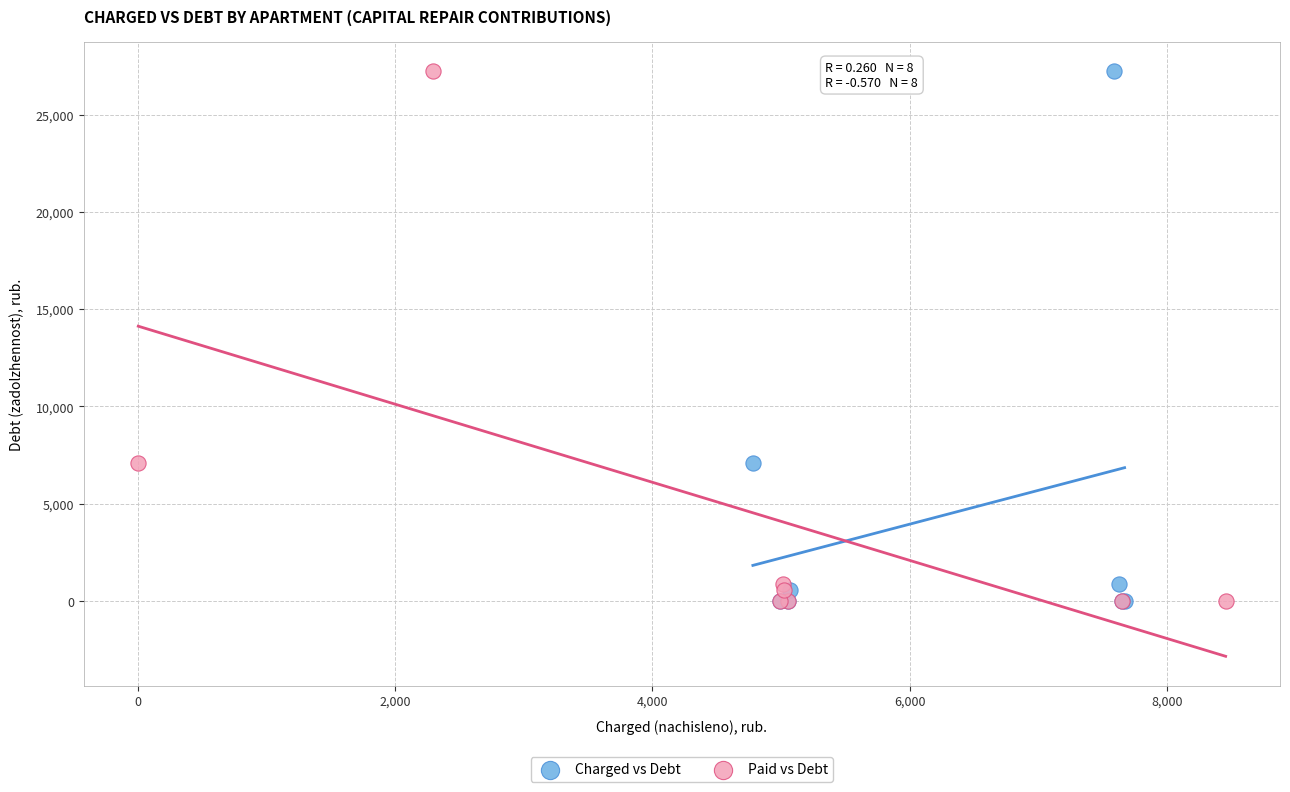

What are all the series names shown in the legend?

Charged vs Debt, Paid vs Debt